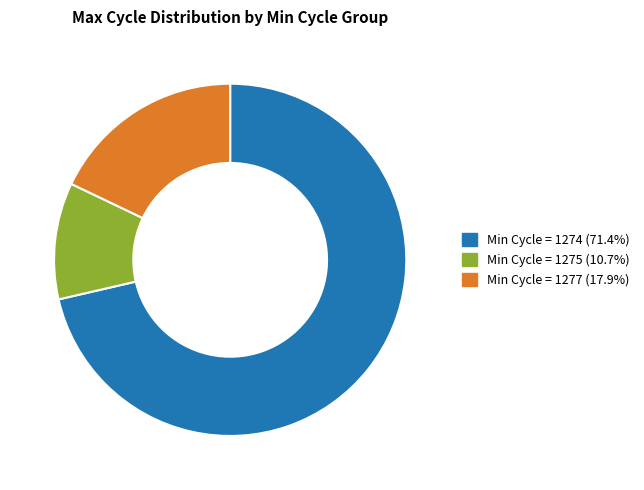

How many segments does this pie chart have?

3